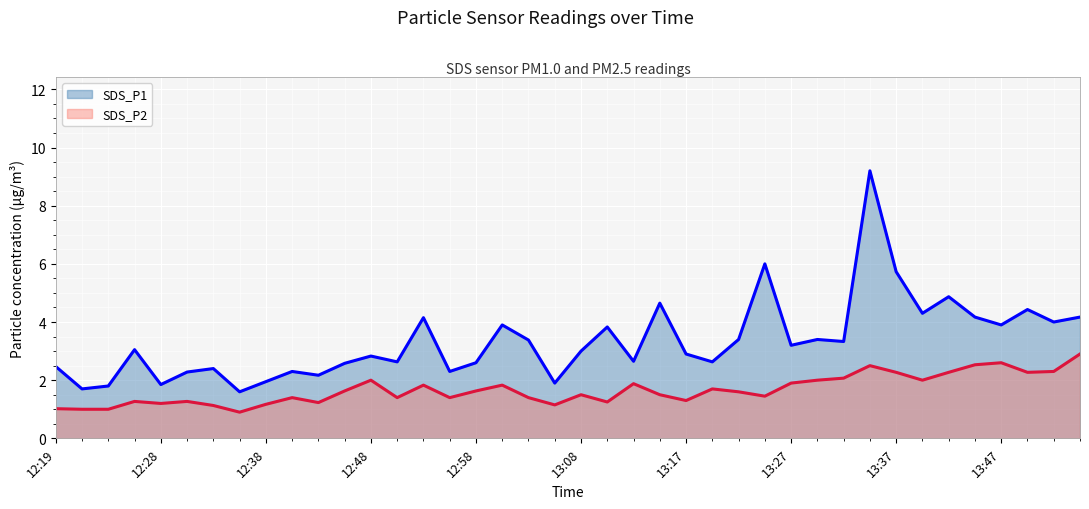

What is the spread (max minus min) of values at 12:48?

0.8